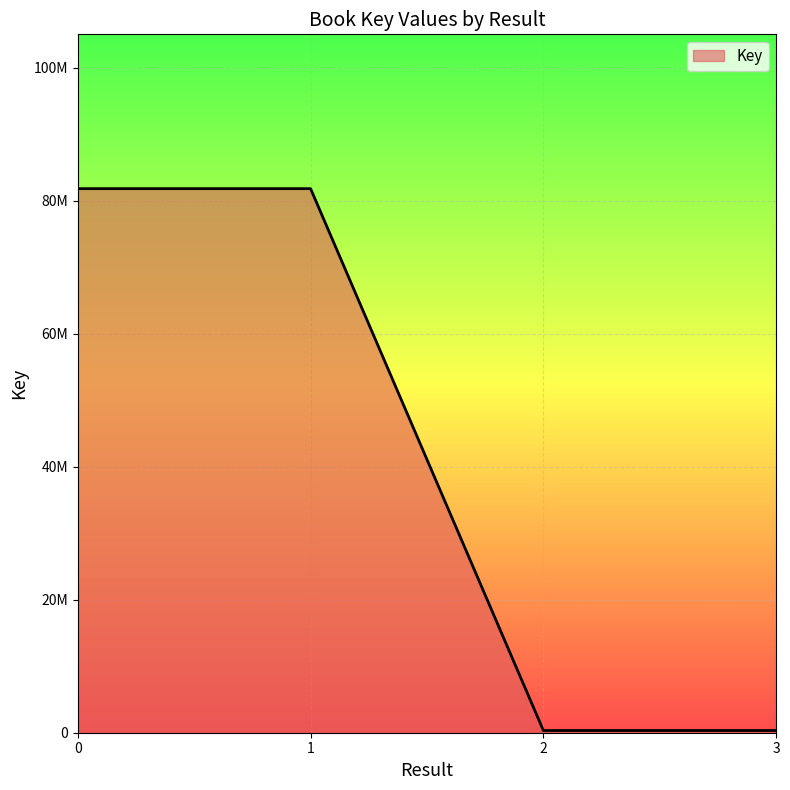

What is the smallest value displayed?

332581